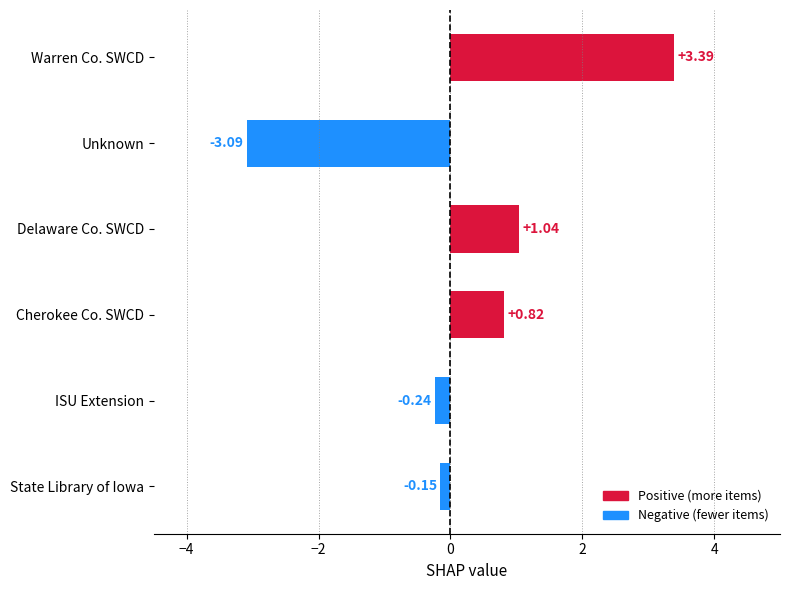

Count the number of values greater than 0.

3